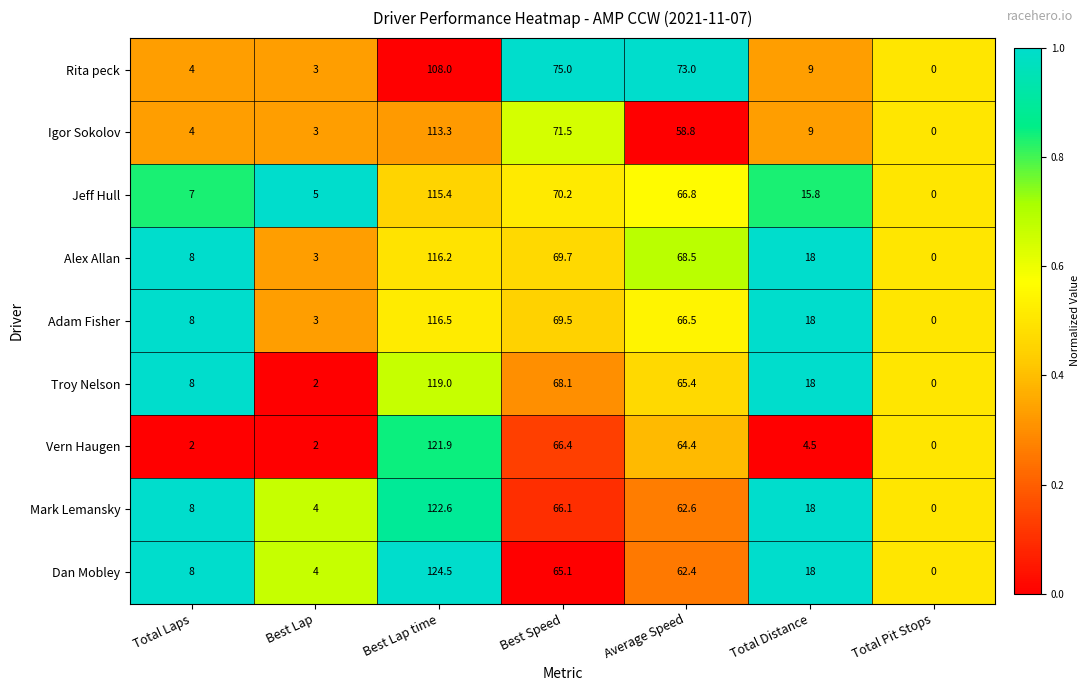

List the series in order of their peak value, lowest first.

Rita peck, Igor Sokolov, Jeff Hull, Alex Allan, Adam Fisher, Troy Nelson, Vern Haugen, Mark Lemansky, Dan Mobley